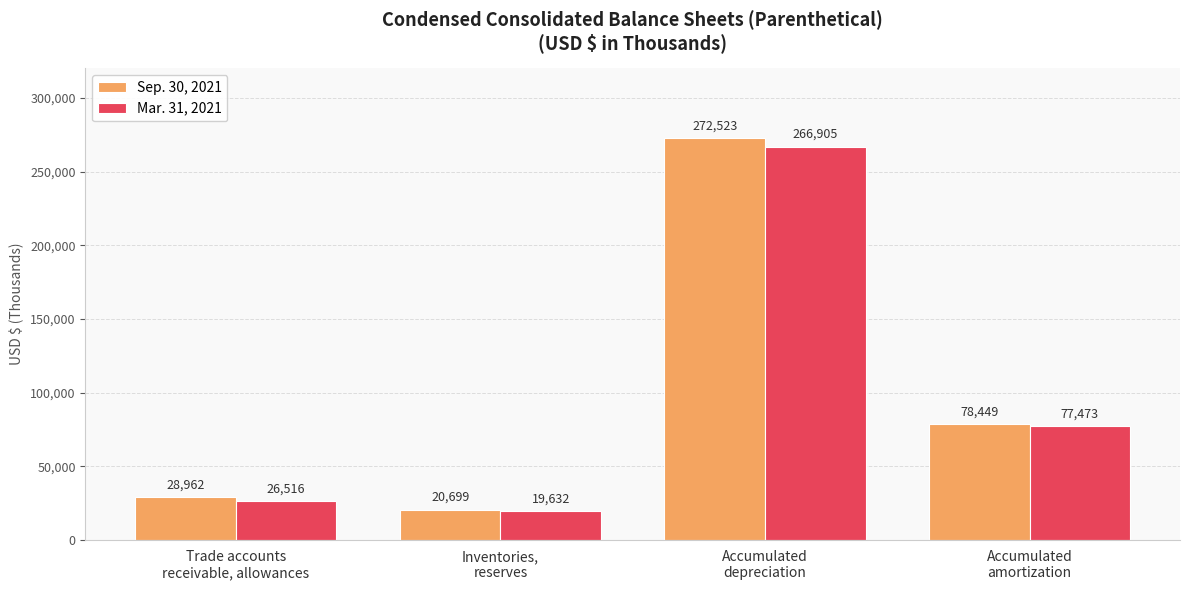

What is the sum of the Mar. 31, 2021 values at Accumulated
amortization and Accumulated
depreciation?

344378